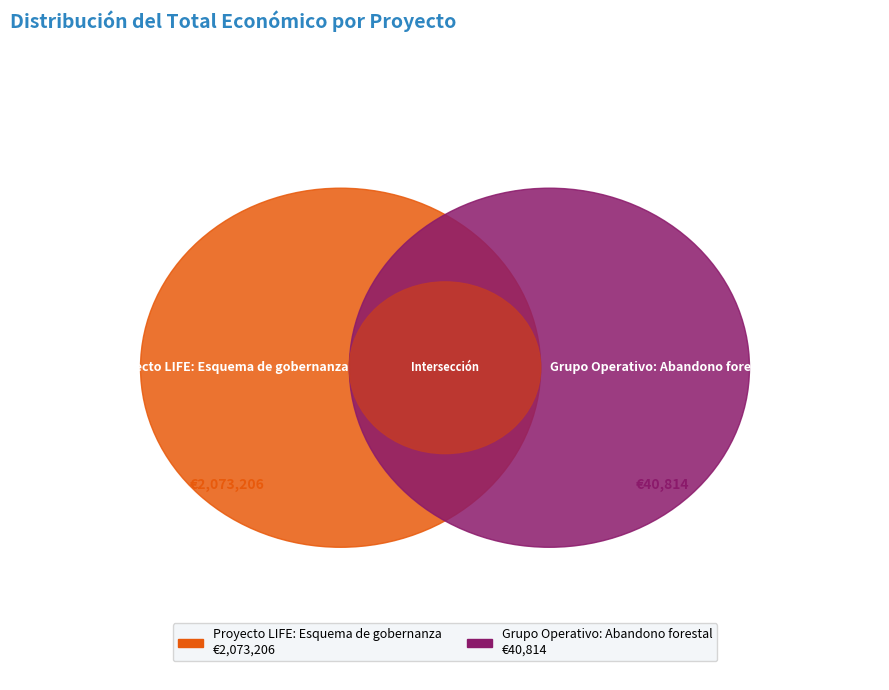

How many slices are in this pie chart?

2